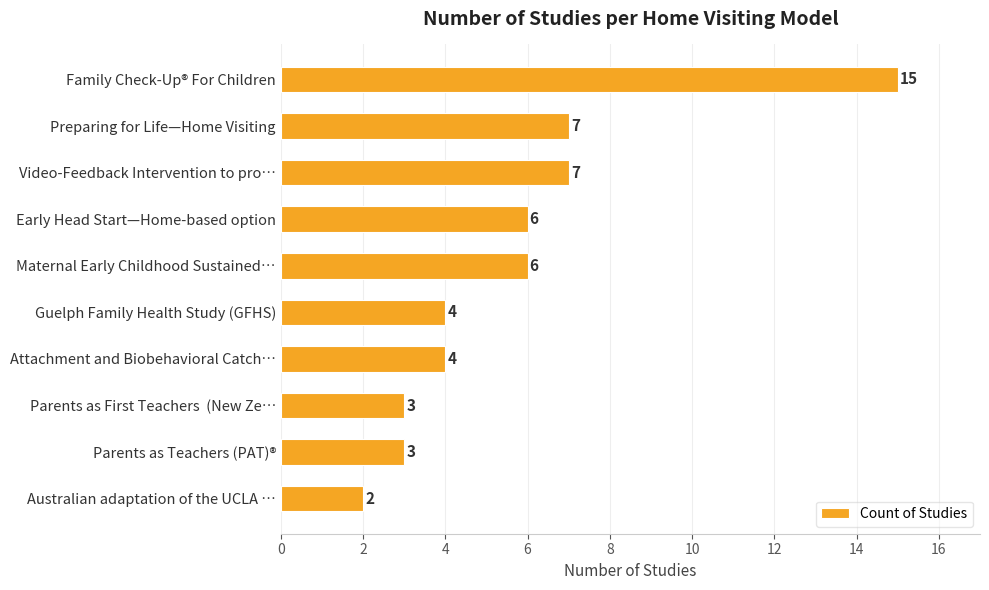

Reading bottom to top, extract all data points from this chart.

Australian adaptation of the UCLA …=2	Parents as Teachers (PAT)®=3	Parents as First Teachers  (New Ze…=3	Attachment and Biobehavioral Catch…=4	Guelph Family Health Study (GFHS)=4	Maternal Early Childhood Sustained…=6	Early Head Start—Home-based option=6	Video-Feedback Intervention to pro…=7	Preparing for Life—Home Visiting=7	Family Check-Up® For Children=15